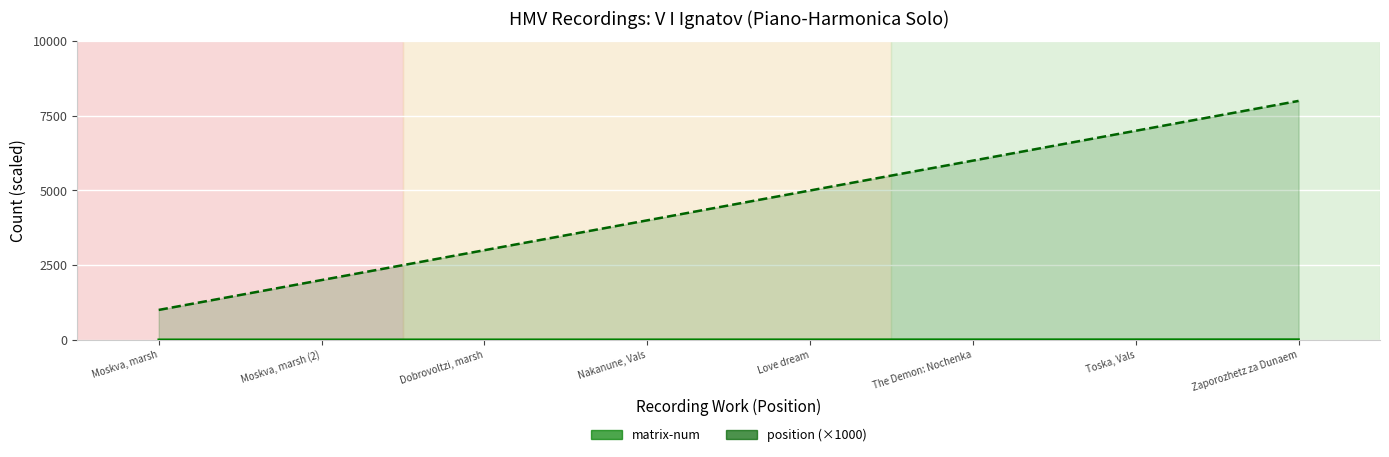

Rank the categories by position (×1000, line) value from highest to lowest.

Zaporozhetz za Dunaem, Toska, Vals, The Demon: Nochenka, Love dream, Nakanune, Vals, Dobrovoltzi, marsh, Moskva, marsh (2), Moskva, marsh